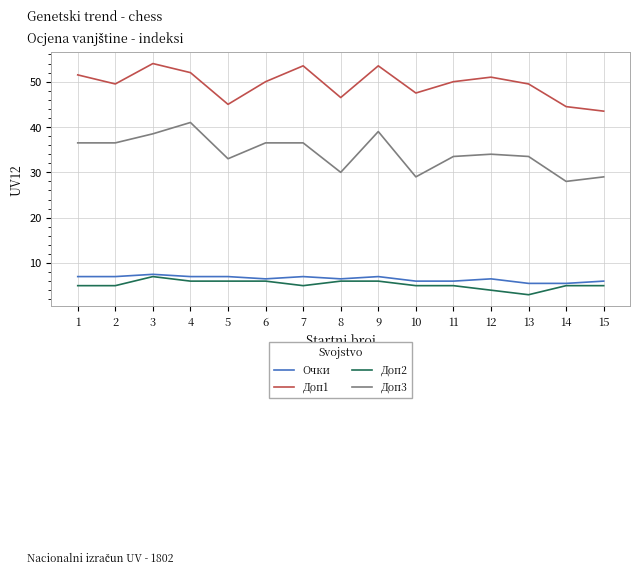

Rank the series at 6 from lowest to highest value.

Доп2, Очки, Доп3, Доп1